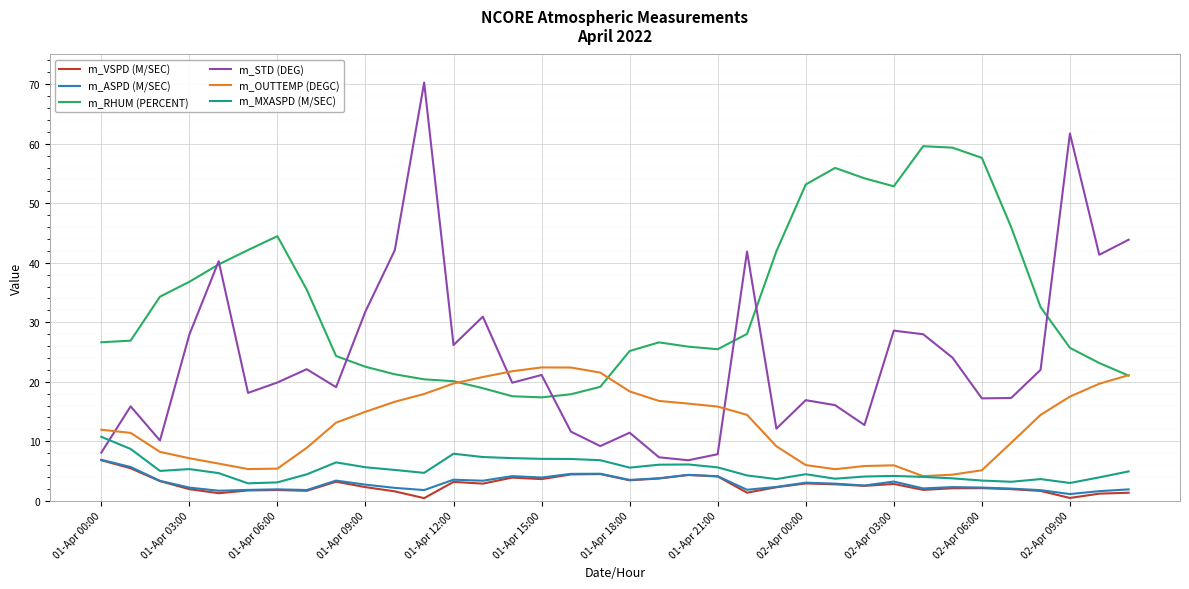

Does the chart display data point markers on the line(s)?

No